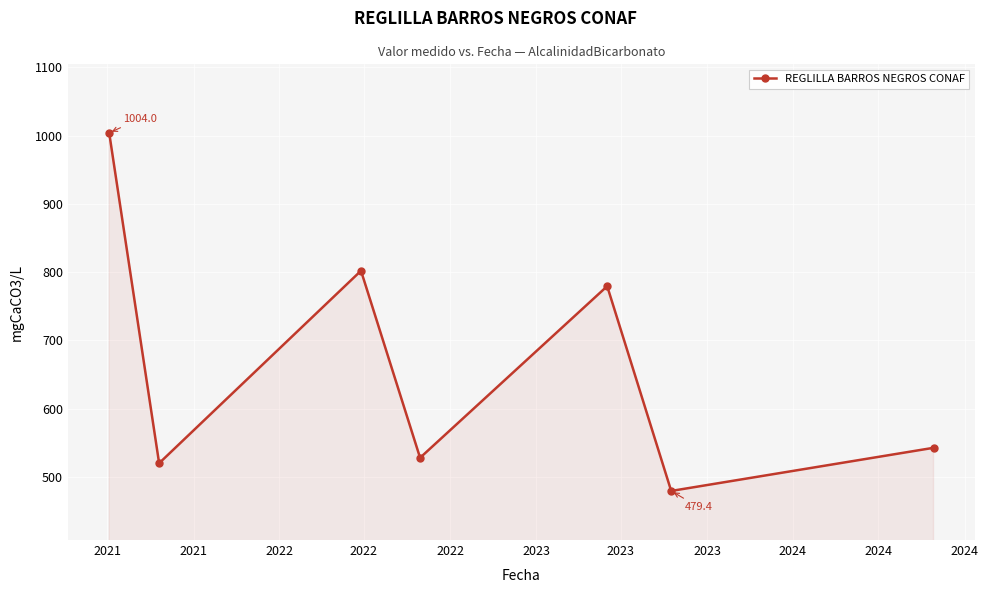

How many points are lower than both their immediate neighbors (excluding endpoints)?

3